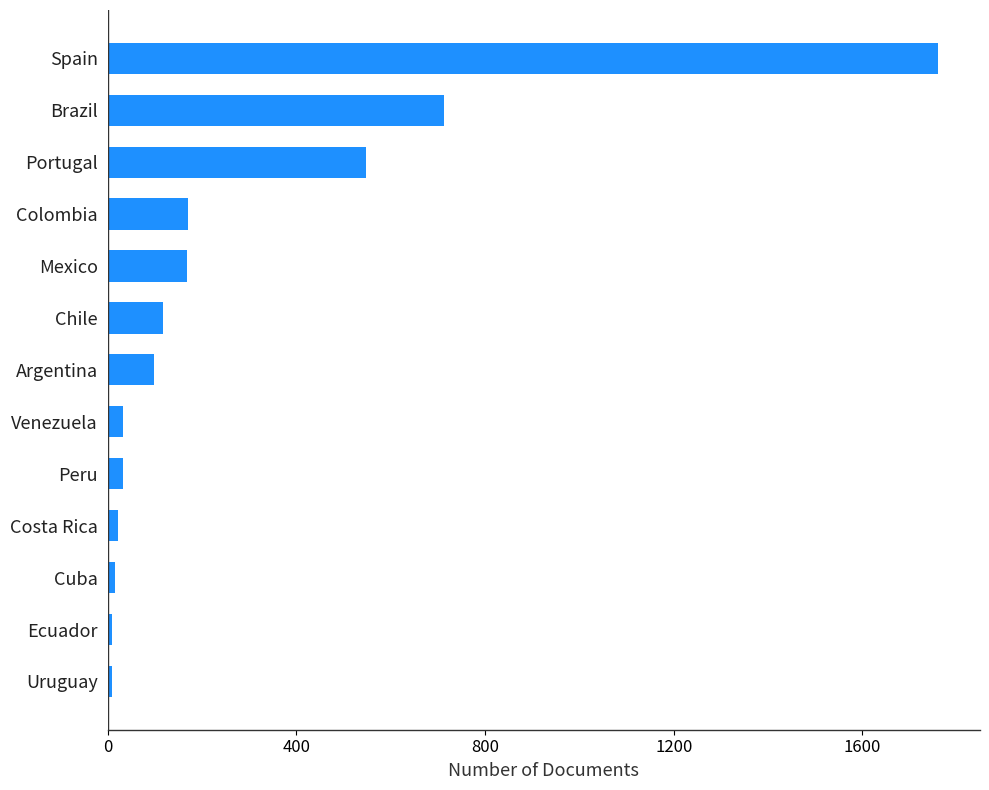

True or false: the data shows 548 at Portugal.

True